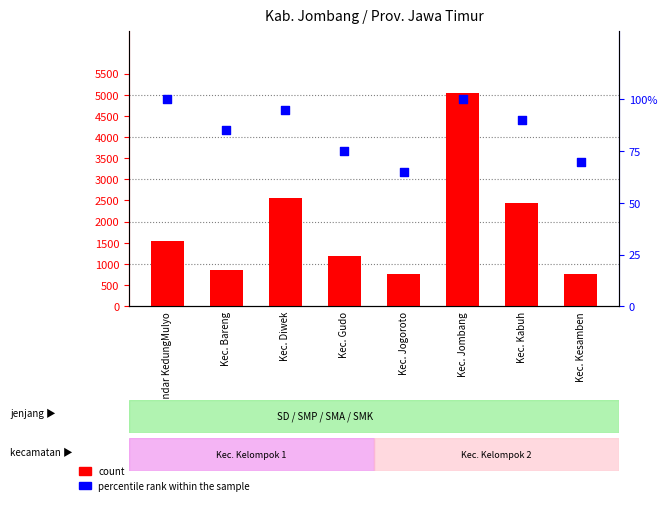

What is the total value across all series at Kec. Diwek?

2655